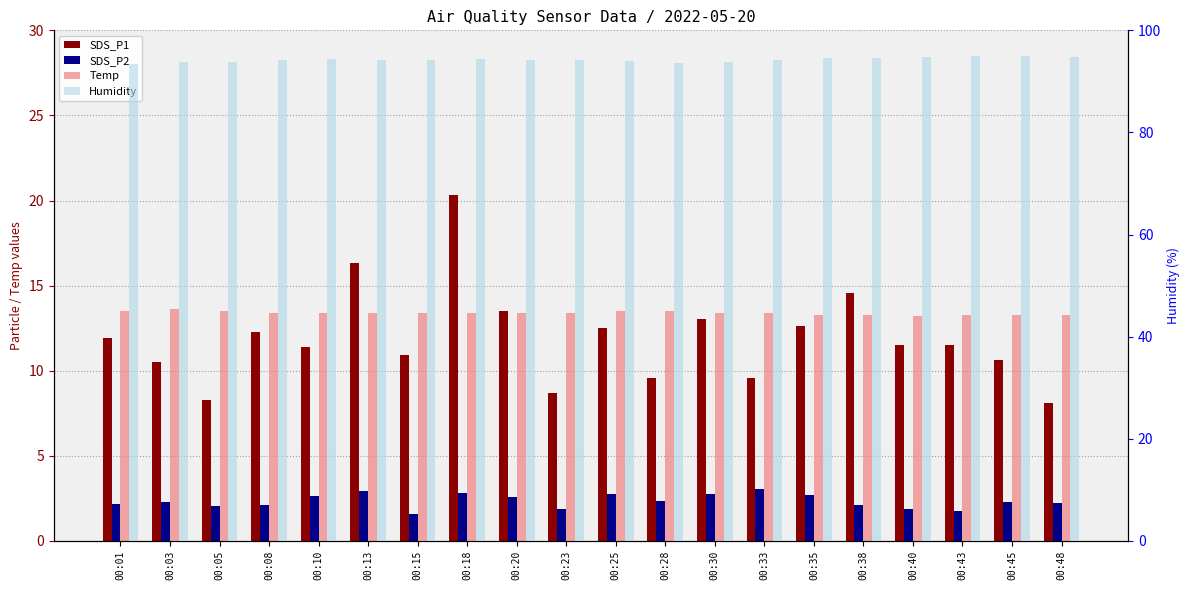

At which label does Humidity first exceed 94?

00:08